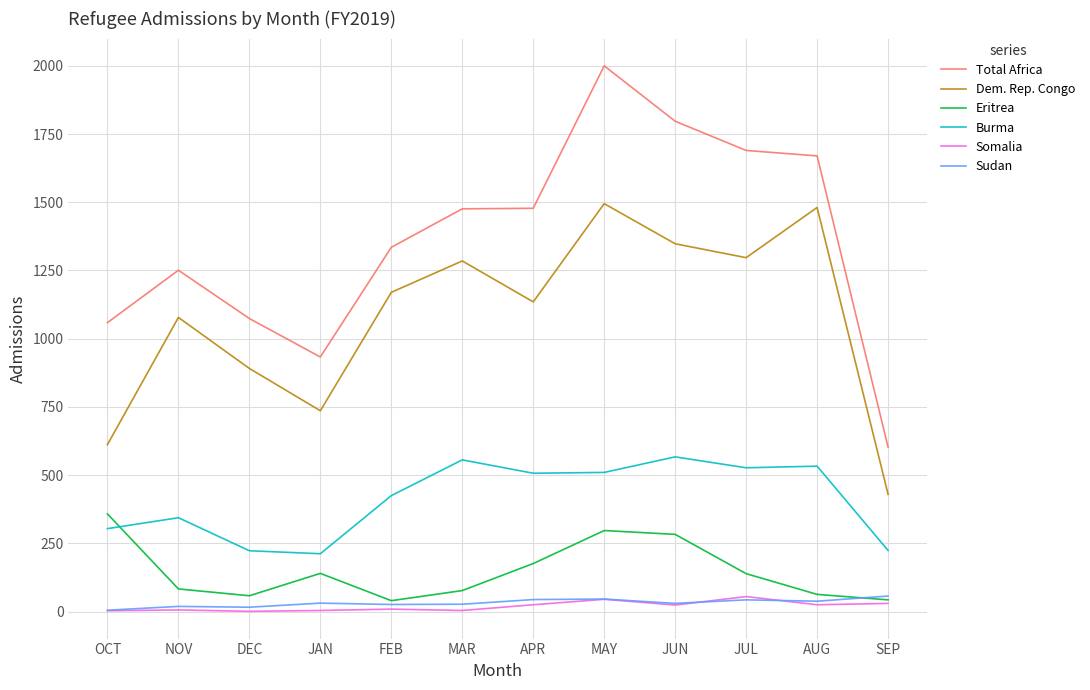

True or false: Sudan and Burma intersect in this chart.

False